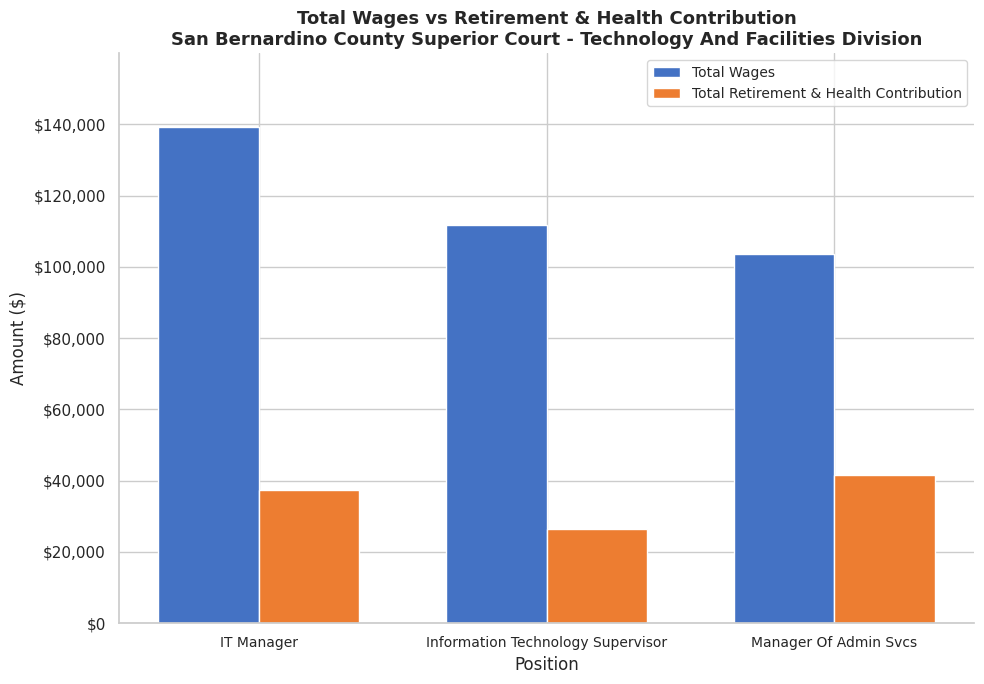

What is the maximum value shown in the chart?

139090